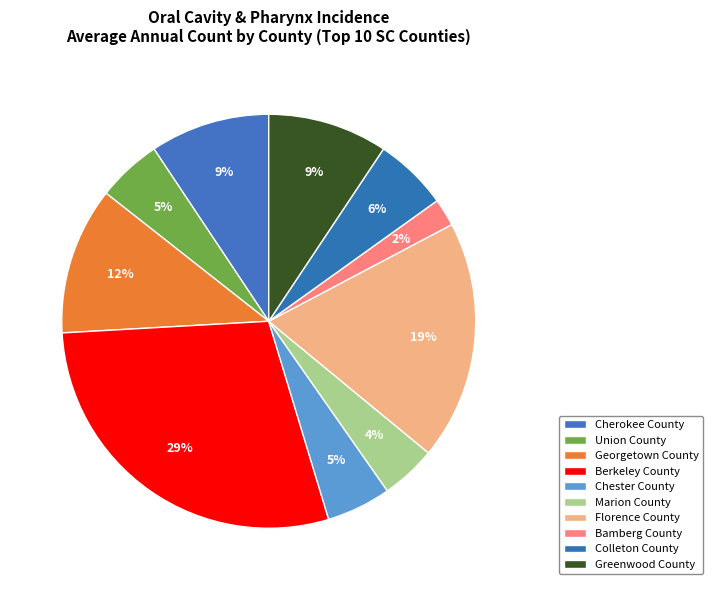

True or false: Berkeley County accounts for 29% of the total.

True